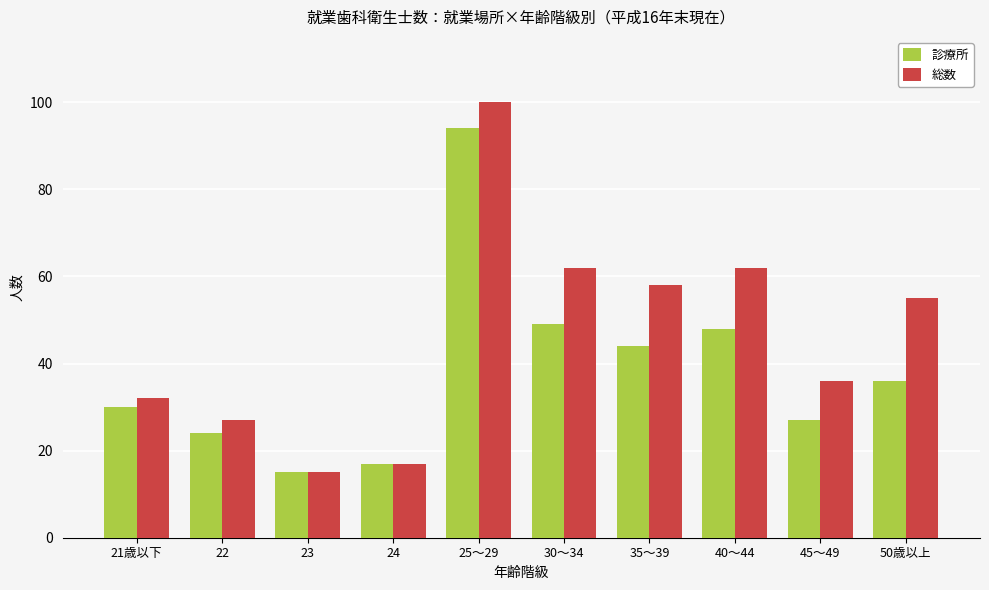

The value of 総数 at 22 is 27. True or false?

True